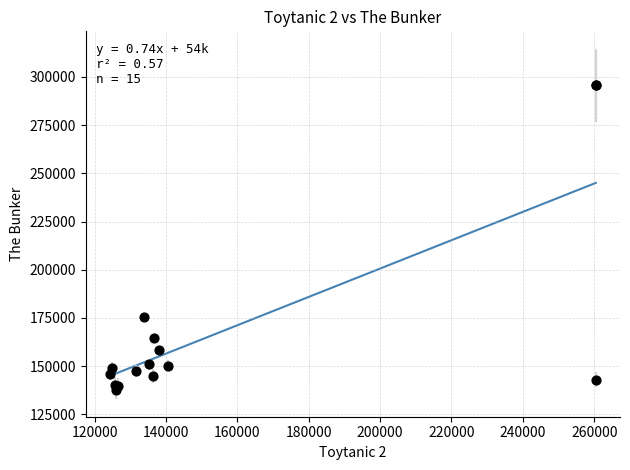

What Y value in the scatter plot is closest to 216611?

175632